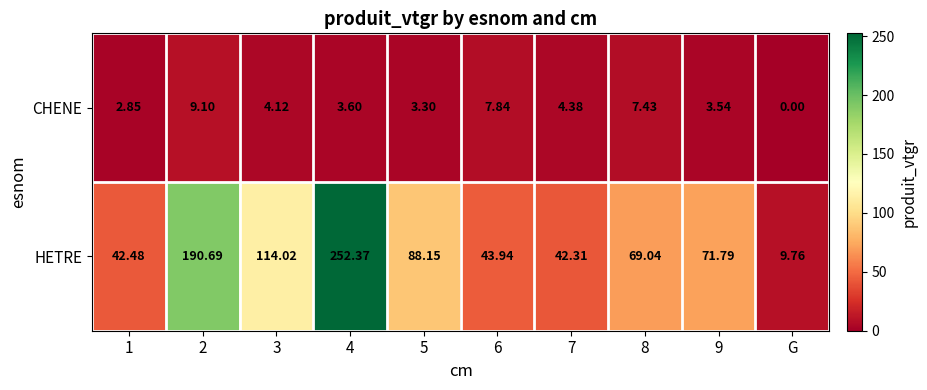

Which label corresponds to the largest value in the chart?

4